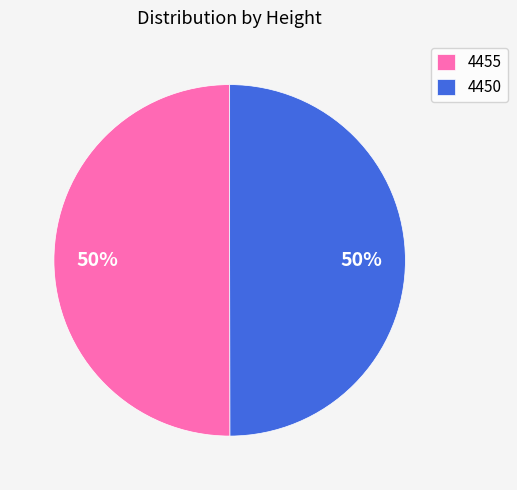

How many slices are in this pie chart?

2